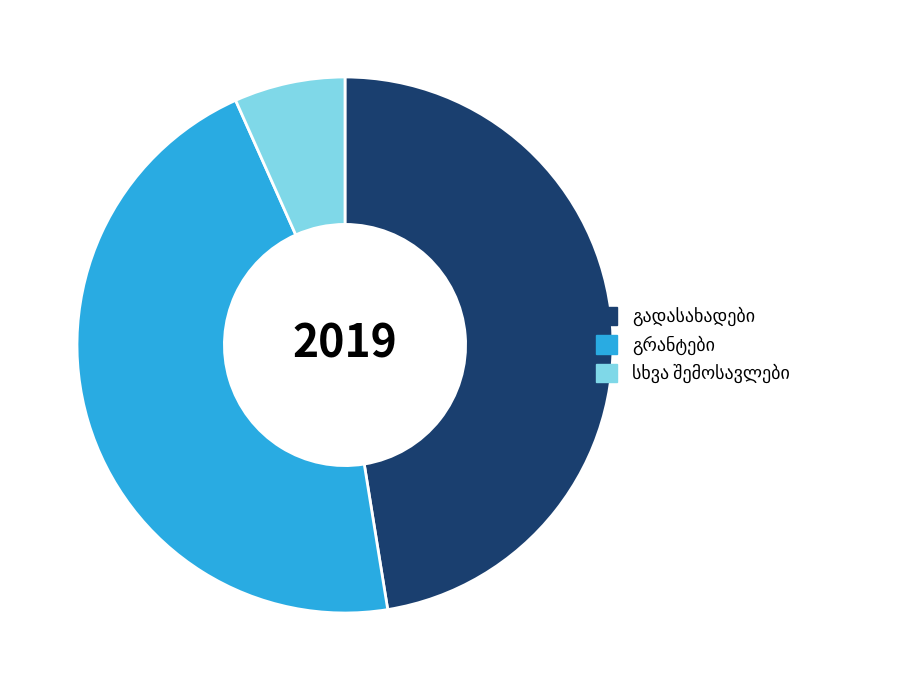

Is there any slice that represents more than half of the pie?

No